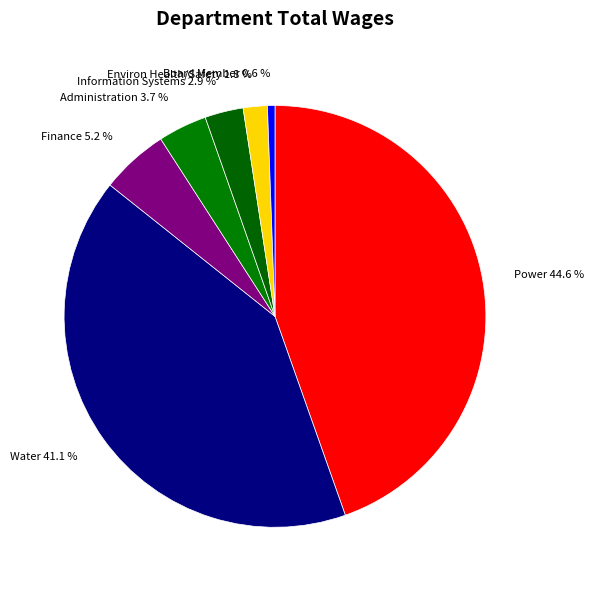

Do Information Systems and Environ Health/Safety together represent more than half of the pie?

No